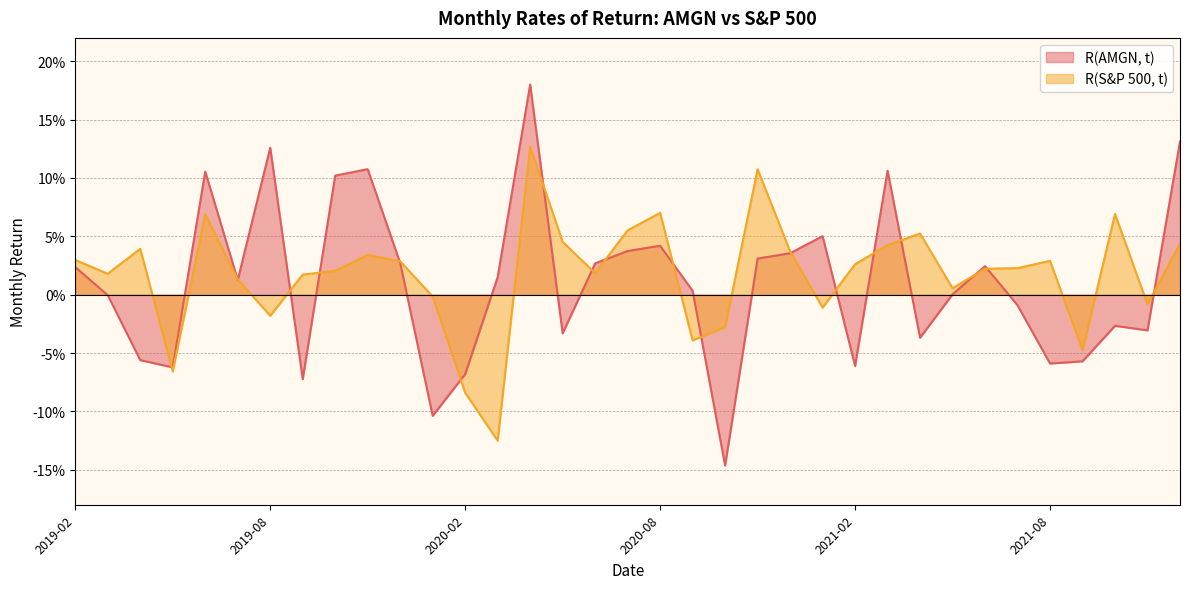

What is the minimum value shown in the chart?

-0.1